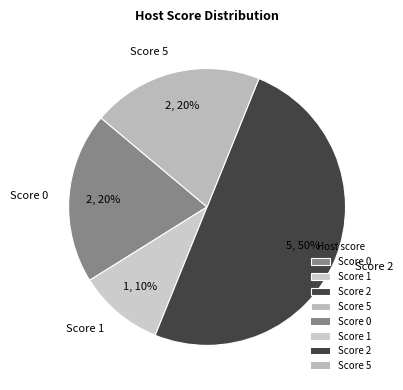

True or false: Score 1 accounts for 1% of the total.

False